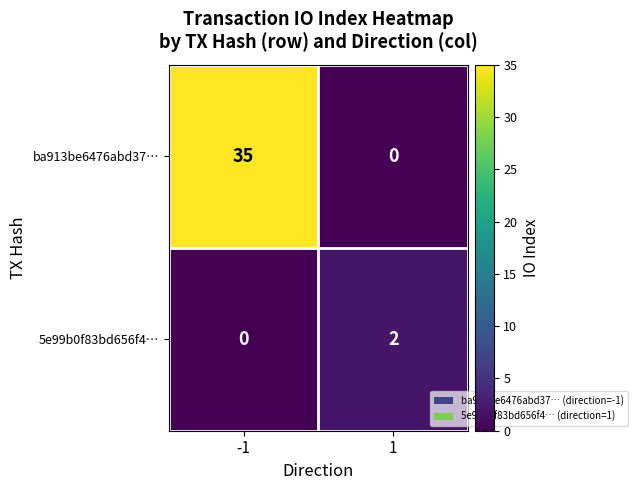

What is the maximum value shown in the chart?

35